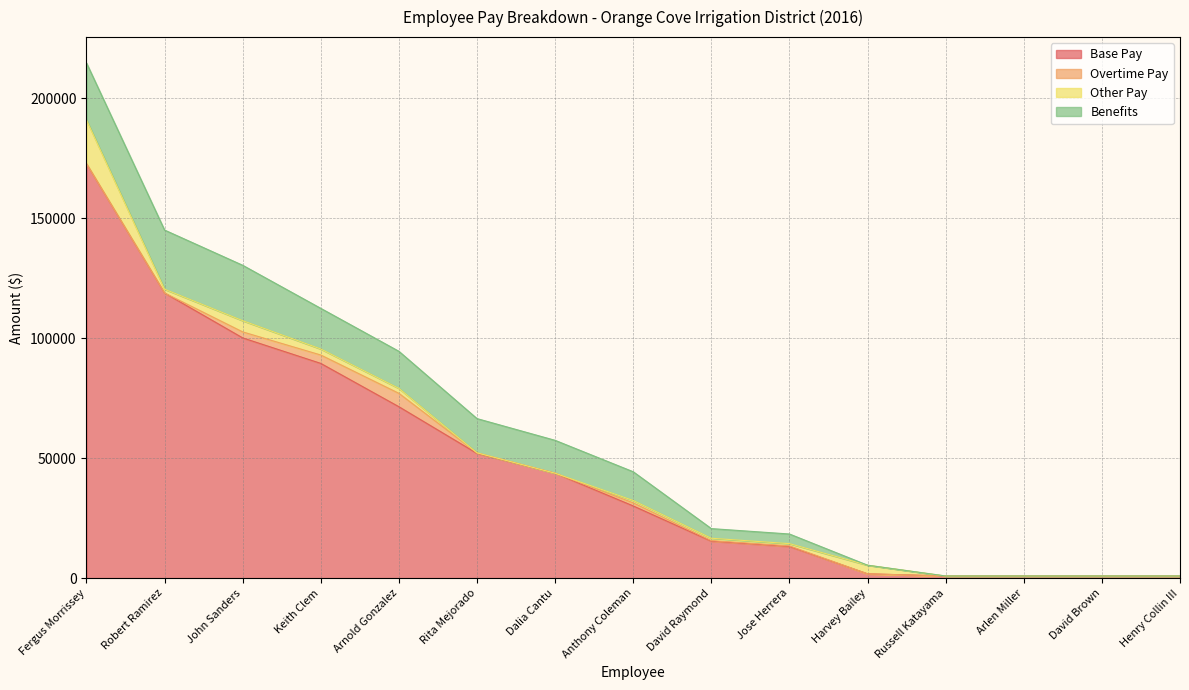

What is the greatest value displayed?

172680.0